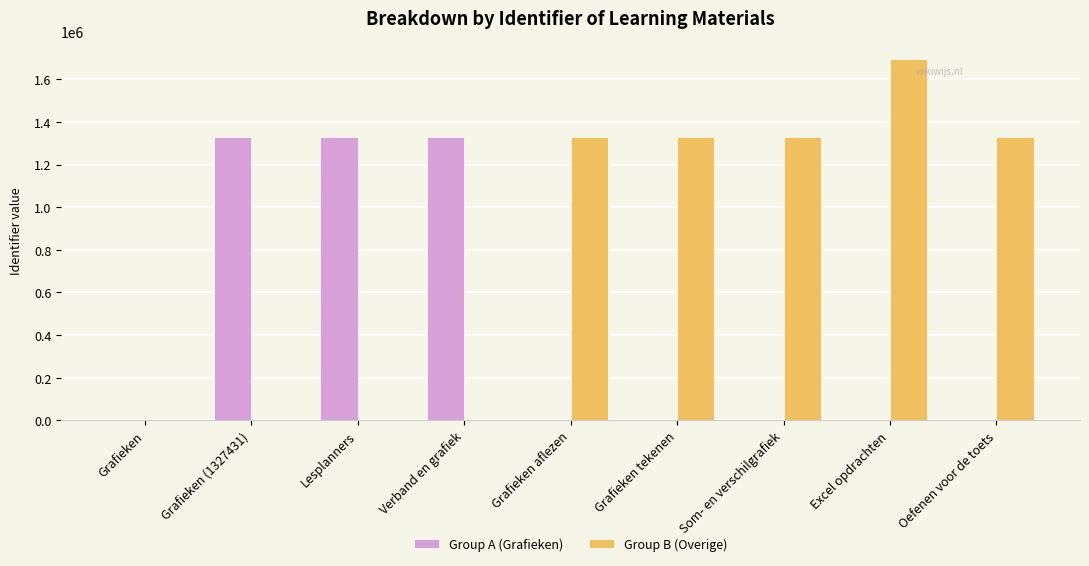

What are all the series names shown in the legend?

Group A (Grafieken), Group B (Overige)